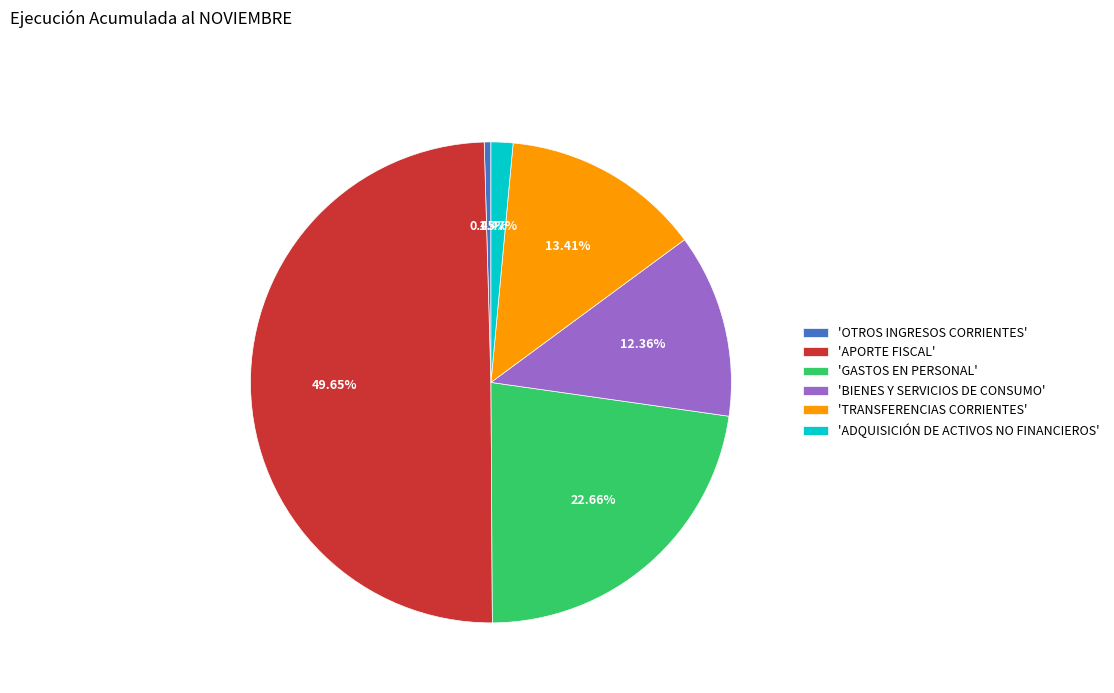

Which category has the smallest portion of the pie?

'OTROS INGRESOS CORRIENTES'